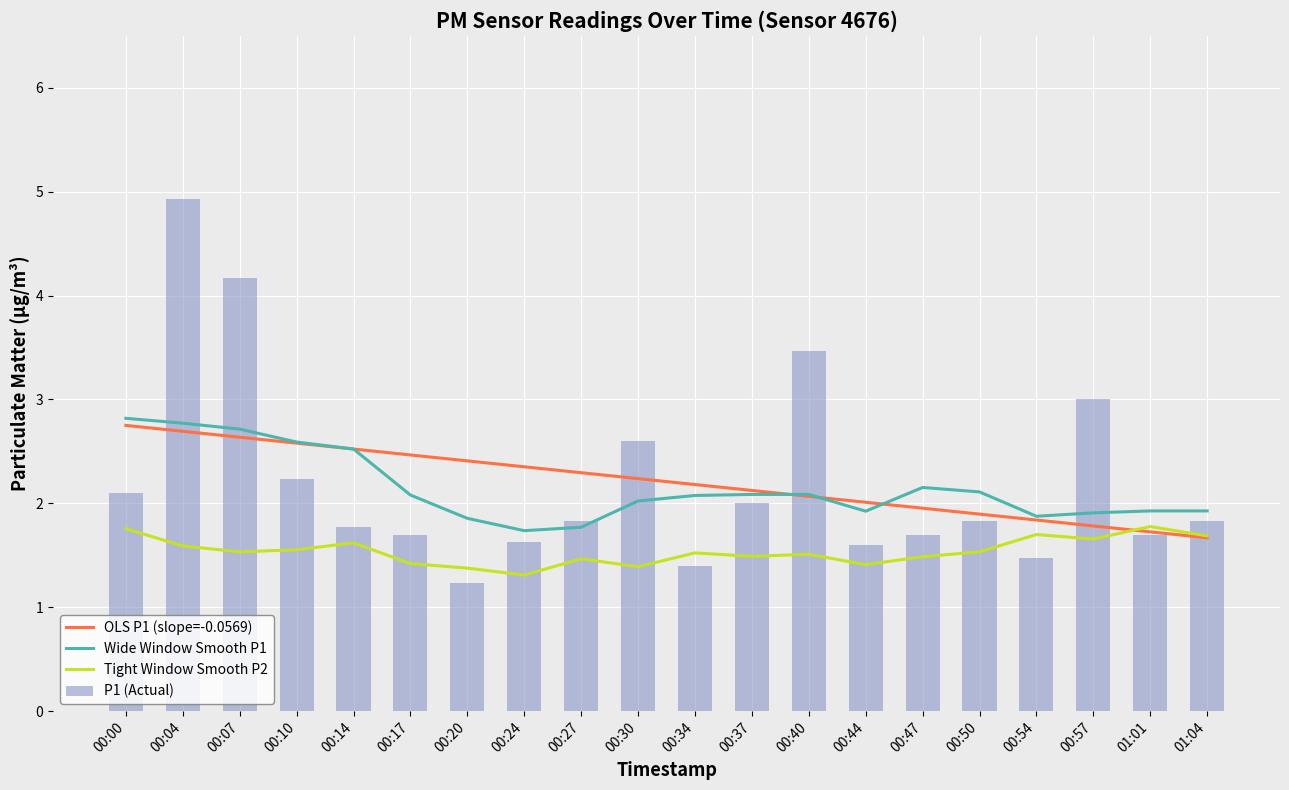

Reading right to left, transcribe all the data shown in this chart.

OLS P1 (slope=-0.0569): 1.7	1.7	1.8	1.8	1.9	2.0	2.0	2.1	2.1	2.2	2.2	2.3	2.4	2.4	2.5	2.5	2.6	2.6	2.7	2.8
Wide Window Smooth P1: 1.9	1.9	1.9	1.9	2.1	2.2	1.9	2.1	2.1	2.1	2.0	1.8	1.7	1.9	2.1	2.5	2.6	2.7	2.8	2.8
Tight Window Smooth P2: 1.7	1.8	1.7	1.7	1.5	1.5	1.4	1.5	1.5	1.5	1.4	1.5	1.3	1.4	1.4	1.6	1.6	1.5	1.6	1.8
P1 (Actual): 1.8	1.7	3.0	1.5	1.8	1.7	1.6	3.5	2.0	1.4	2.6	1.8	1.6	1.2	1.7	1.8	2.2	4.2	4.9	2.1